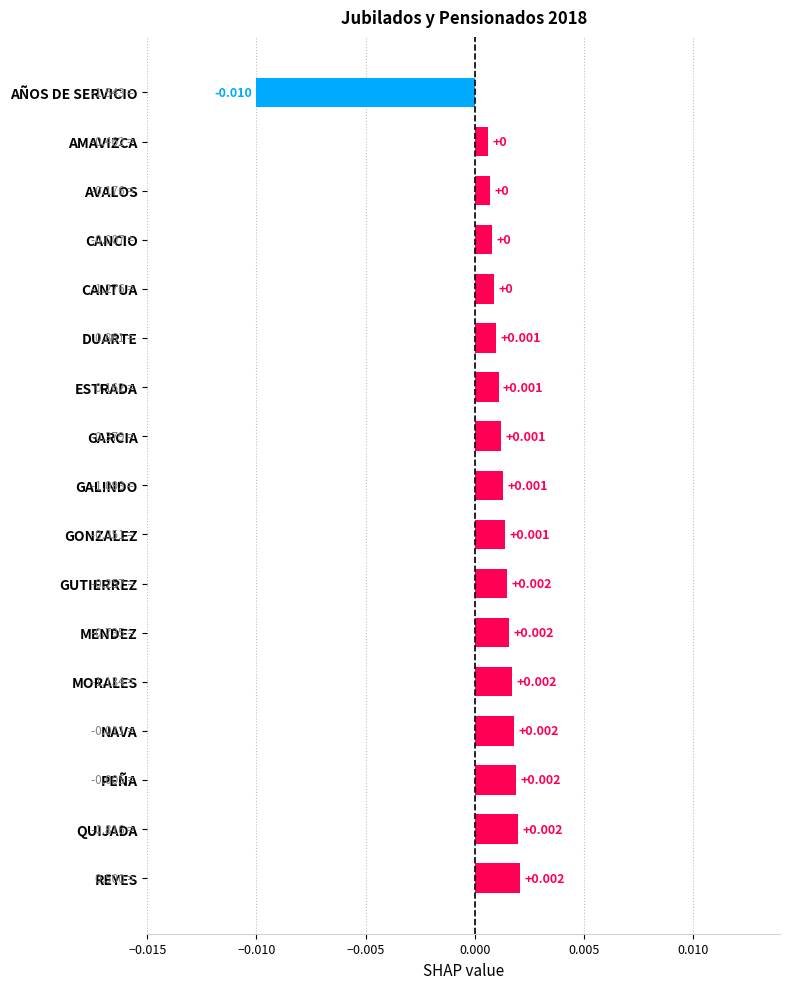

What is the label of the 1st bar from the bottom?

REYES